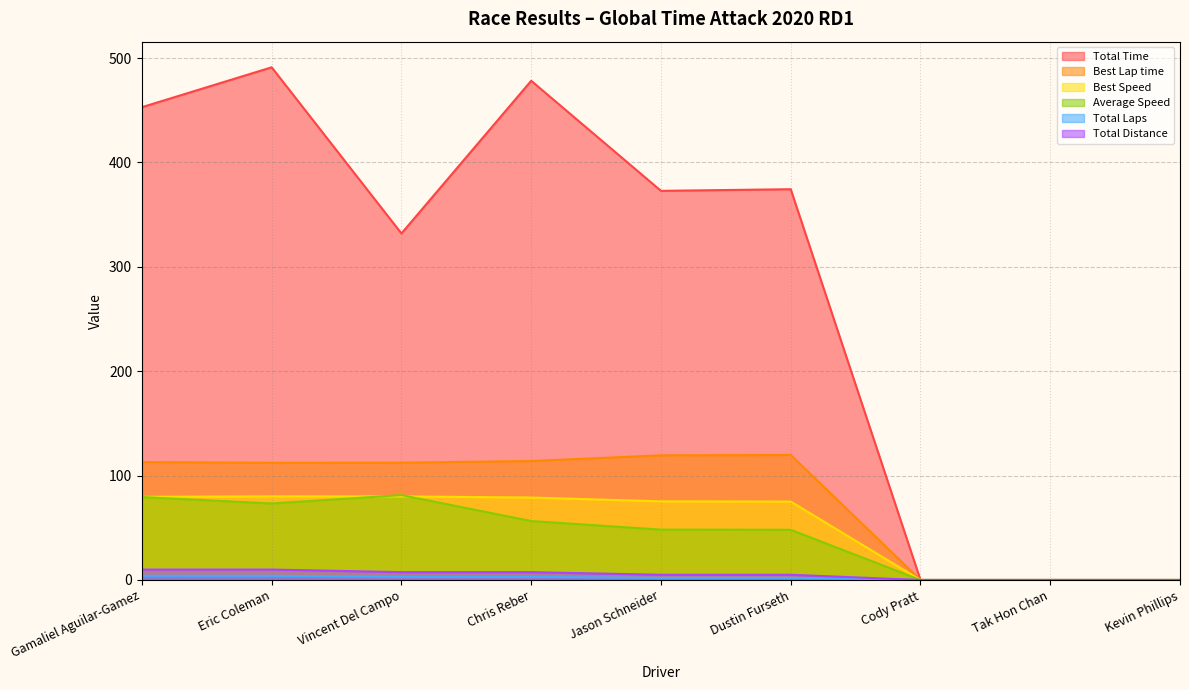

At Jason Schneider, list the series in order from largest to smallest.

Total Time, Best Lap time, Best Speed, Average Speed, Total Distance, Total Laps